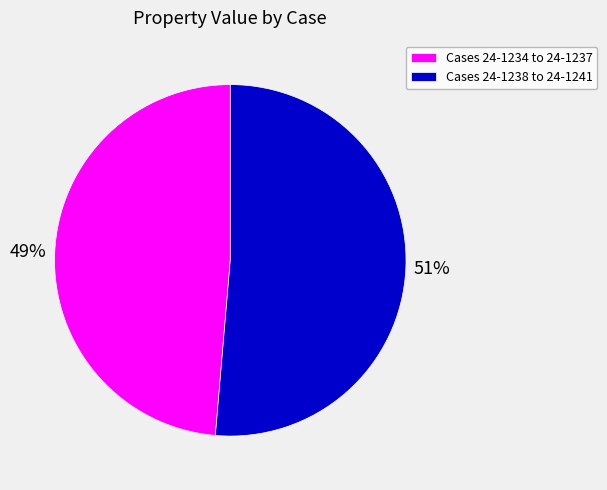

Does any single category account for the majority?

Yes